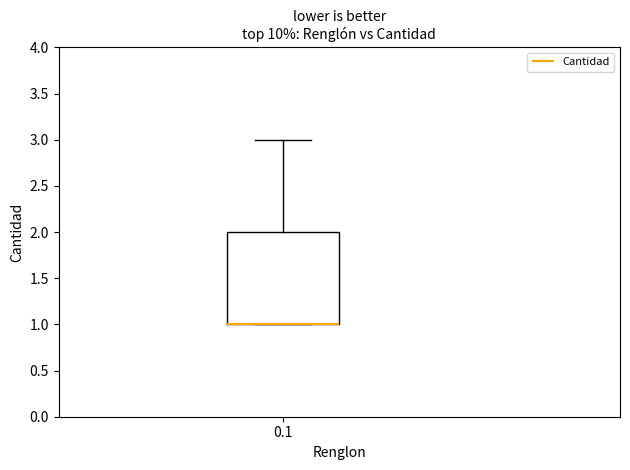

Read this box plot against the y-axis: the position of the median line, the range covered by the box, and the ends of both whiskers. The values are not printed on the chart, so give them approximately, as read against the axis.

median 1 (drawn on the box's lower edge), box 1 to 2, whiskers 1 to 3